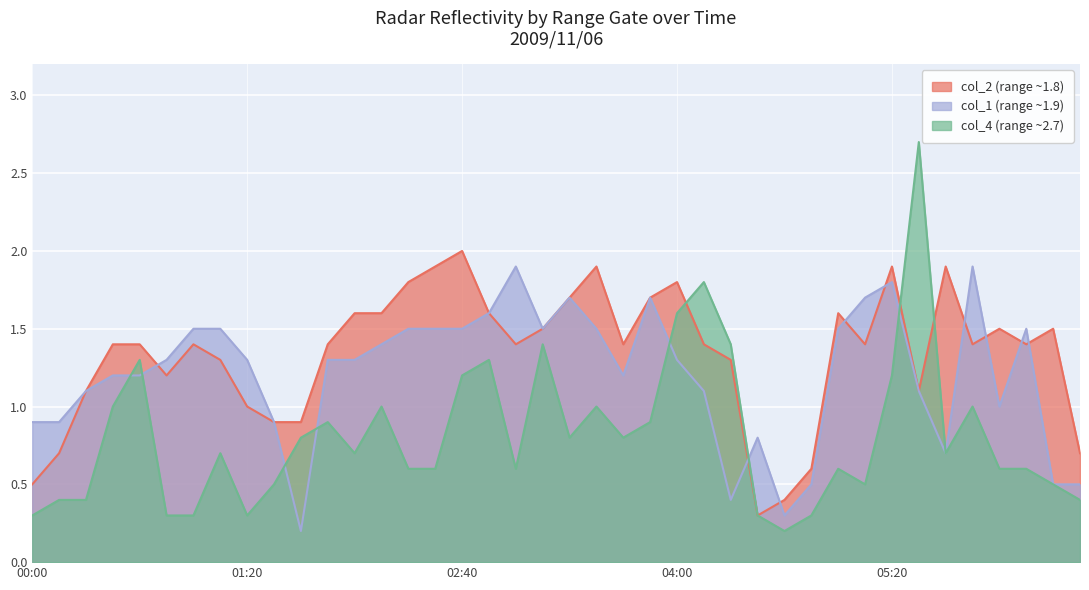

What is the difference between the col_4 (range ~2.7) values at 2009/11/06 00:10 and 2009/11/06 00:50?

0.1